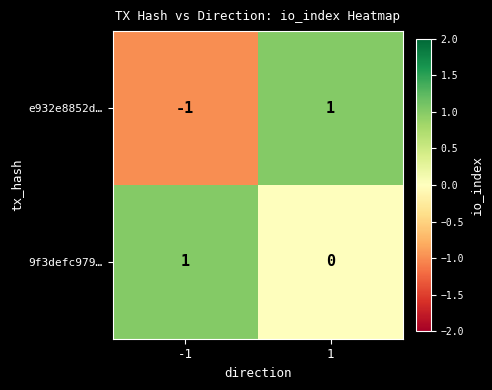

Is the value of 9f3defc979… at -1 greater than the value of e932e8852d… at -1?

Yes